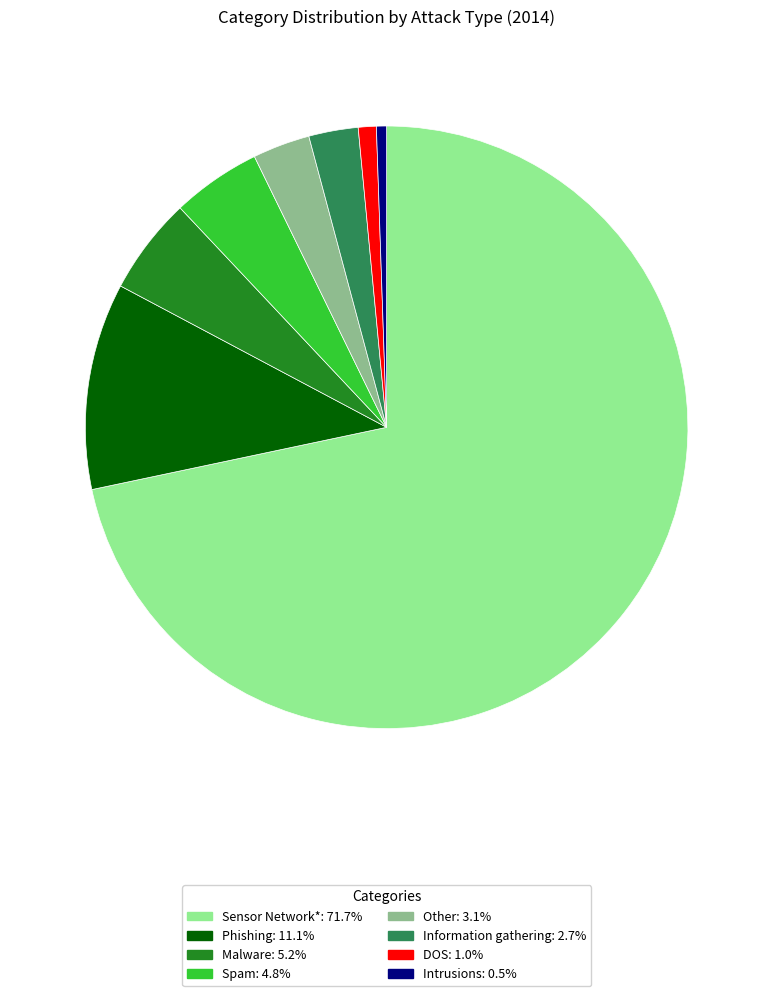

Count the number of slices in the pie.

8